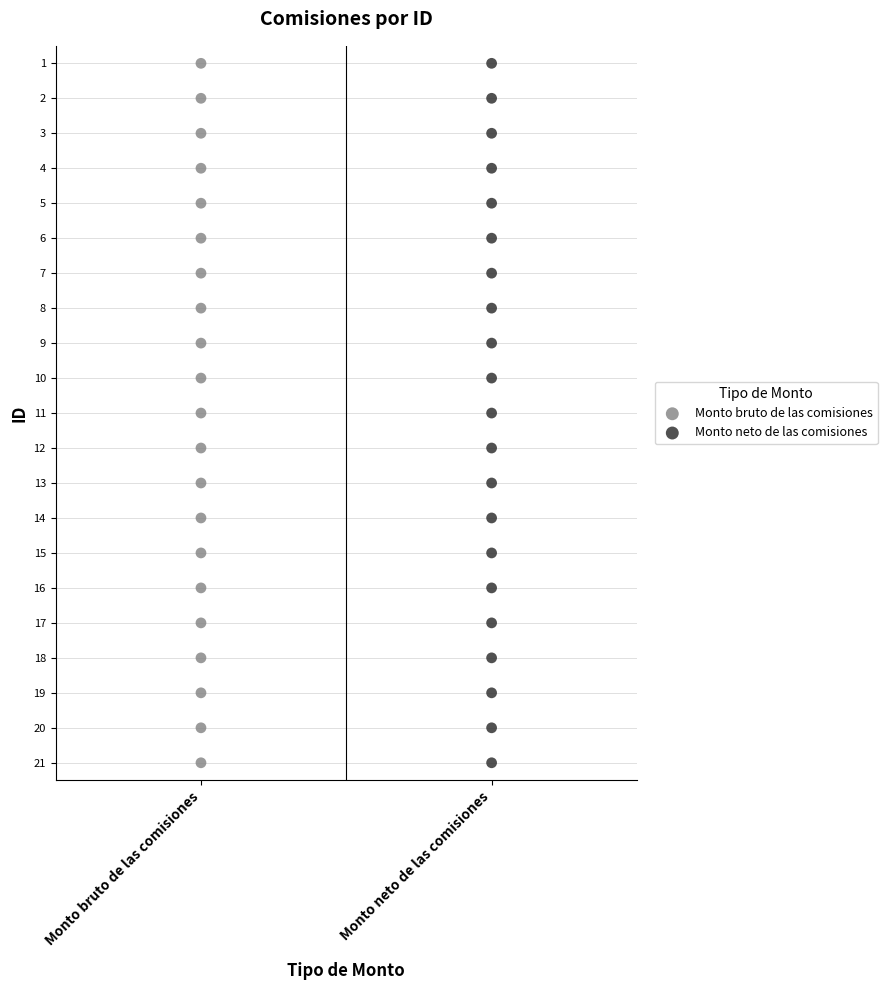

What are all the series names shown in the legend?

Monto bruto de las comisiones, Monto neto de las comisiones